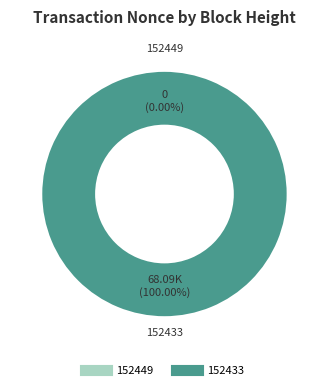

Rank the categories by value from highest to lowest.

152433, 152449